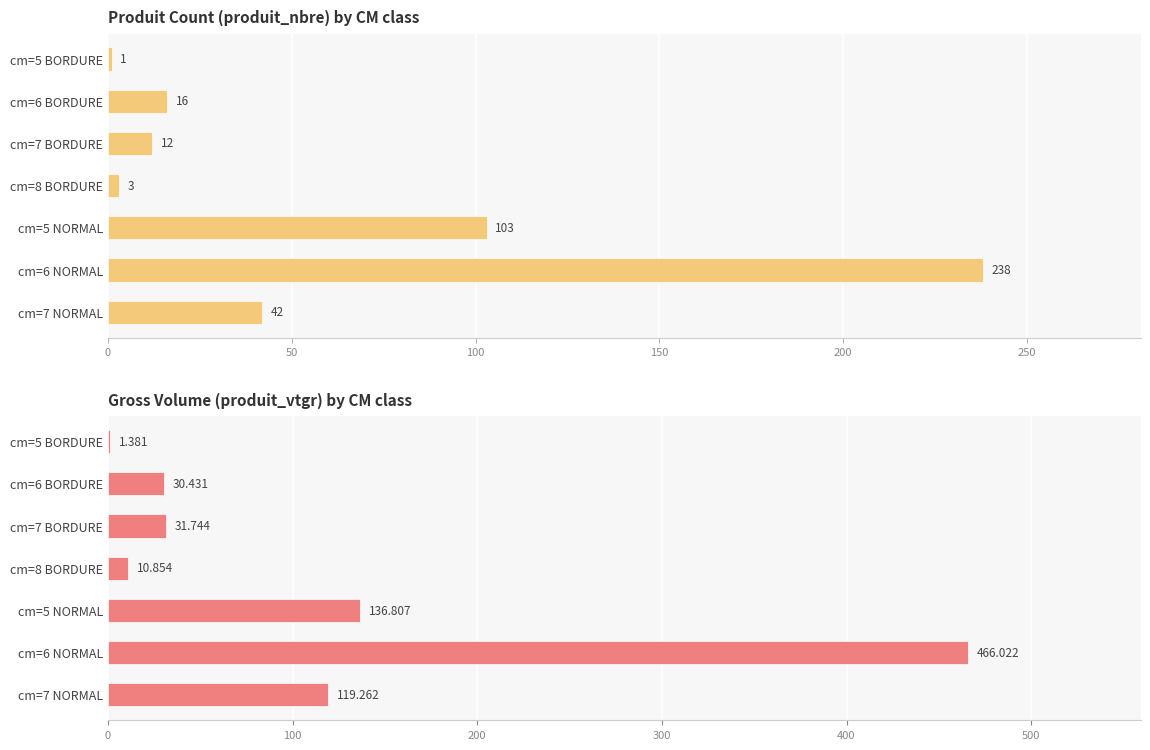

What are all the series names shown in the legend?

produit_nbre, produit_vtgr